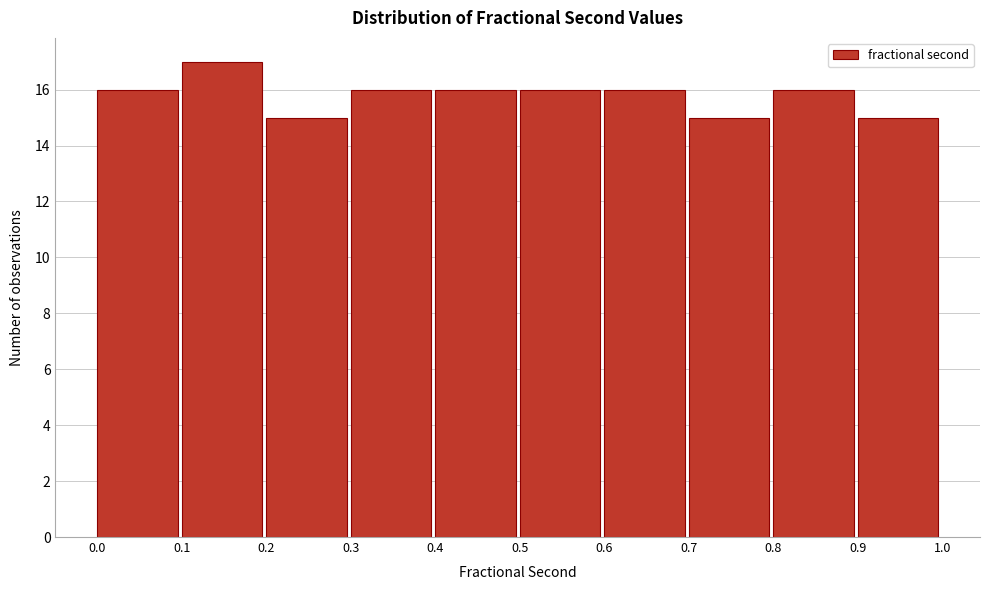

How tall is the bar that spans 0.3 to 0.4 on the x-axis? The values are not printed on the chart, so give them approximately, as read against the axis.

16